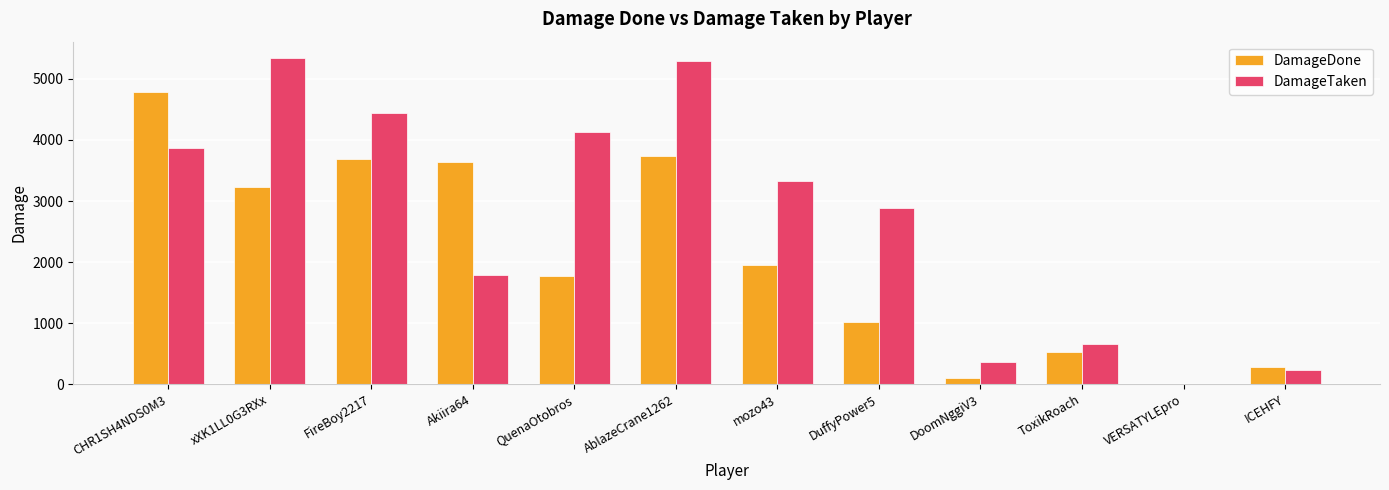

Are the bars horizontal?

No